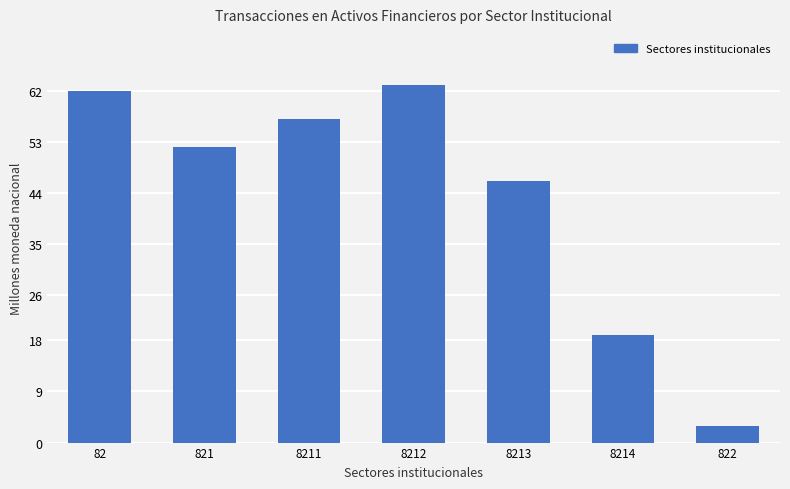

What is the minimum value shown in the chart?

3